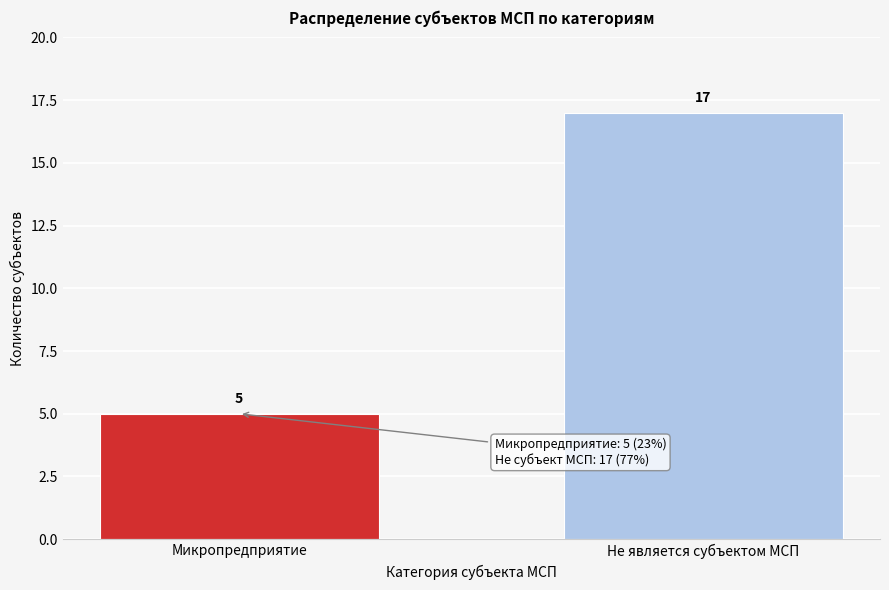

Reading right to left, extract all data points from this chart.

Не является субъектом МСП=17	Микропредприятие=5